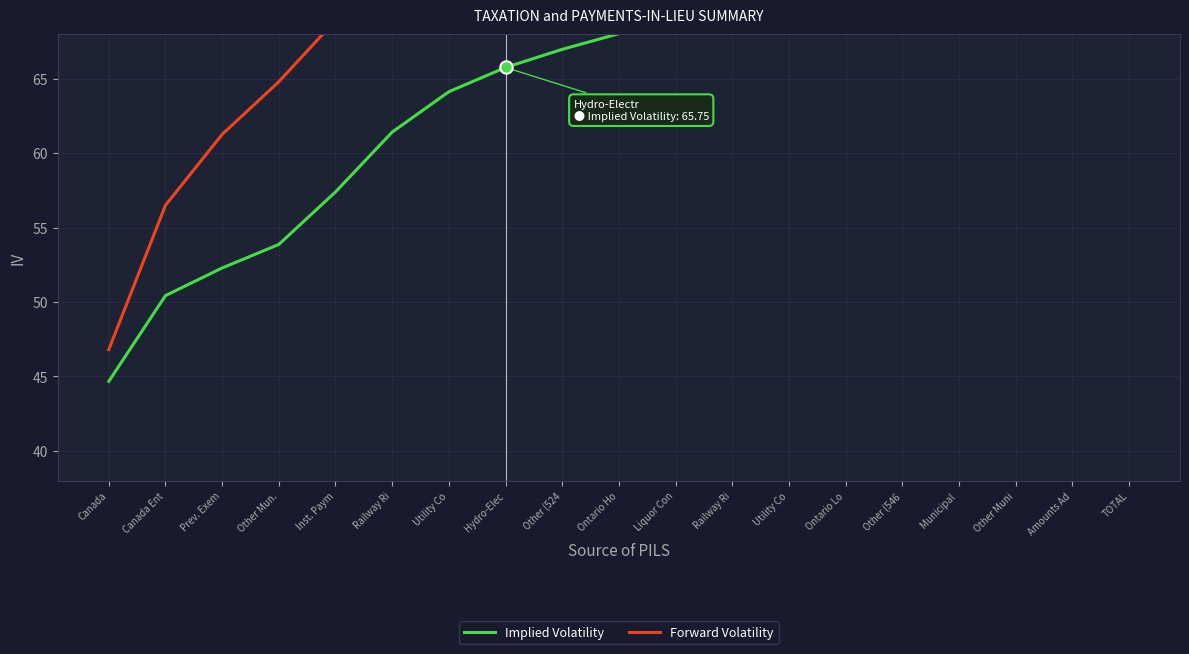

At how many categories does at least one series exceed 62?

16